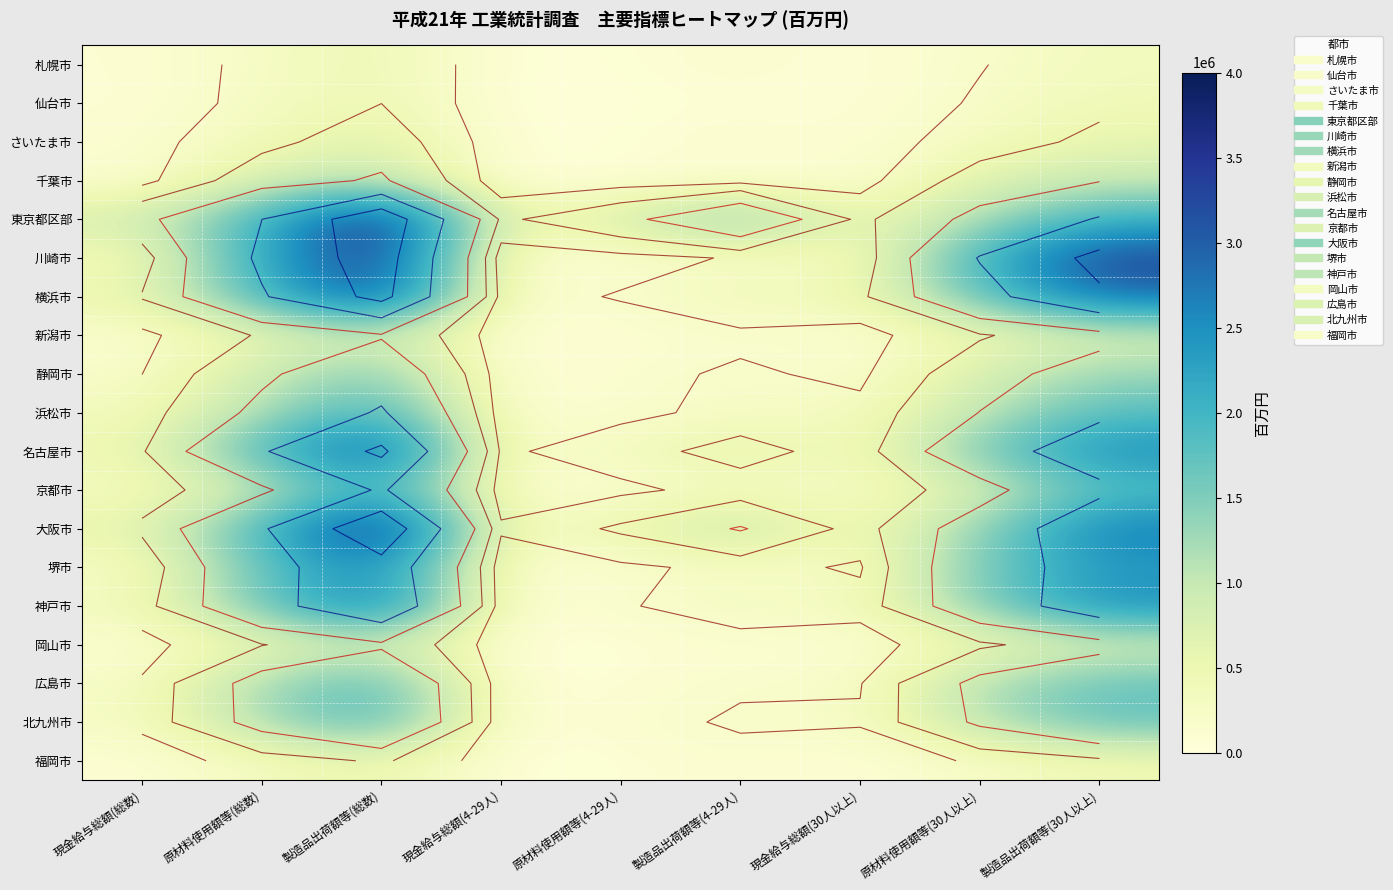

Count the number of categories in the chart.

9